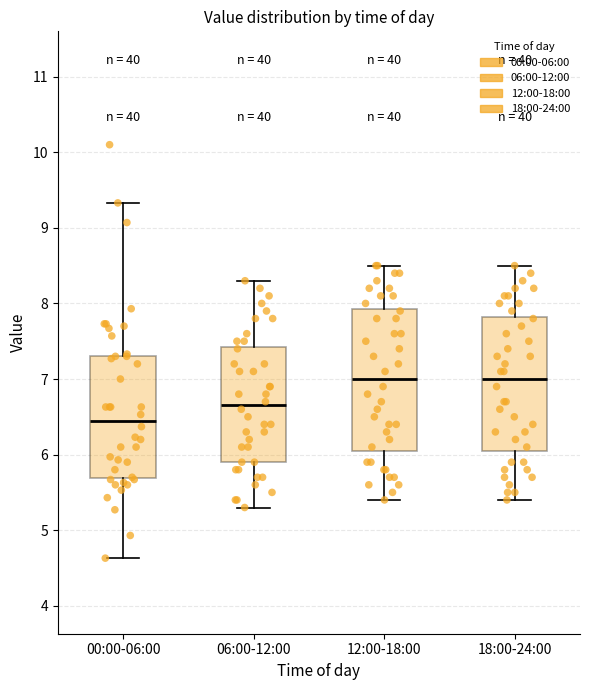

Where does the median line of the box for 12:00-18:00 sit on the y-axis? The values are not printed on the chart, so give them approximately, as read against the axis.

7.0